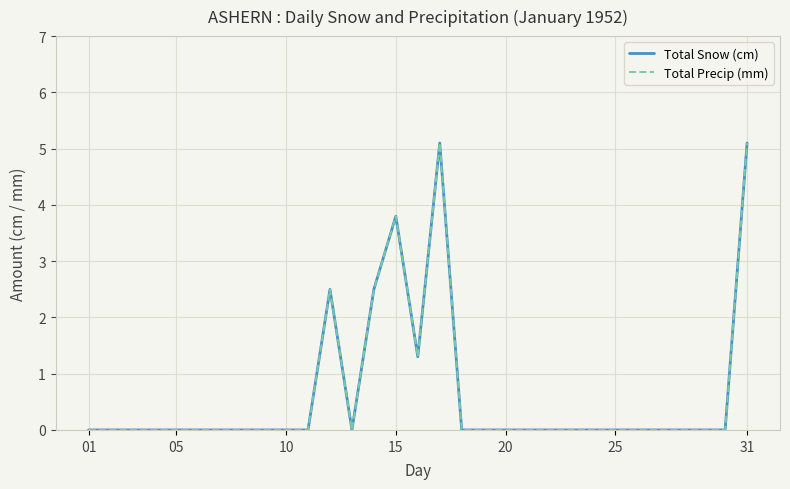

Reading left to right, extract all data points from this chart.

Total Snow (cm): 0.0	0.0	0.0	0.0	0.0	0.0	0.0	0.0	0.0	0.0	0.0	2.5	0.0	2.5	3.8	1.3	5.1	0.0	0.0	0.0	0.0	0.0	0.0	0.0	0.0	0.0	0.0	0.0	0.0	0.0	5.1
Total Precip (mm): 0.0	0.0	0.0	0.0	0.0	0.0	0.0	0.0	0.0	0.0	0.0	2.5	0.0	2.5	3.8	1.3	5.1	0.0	0.0	0.0	0.0	0.0	0.0	0.0	0.0	0.0	0.0	0.0	0.0	0.0	5.1